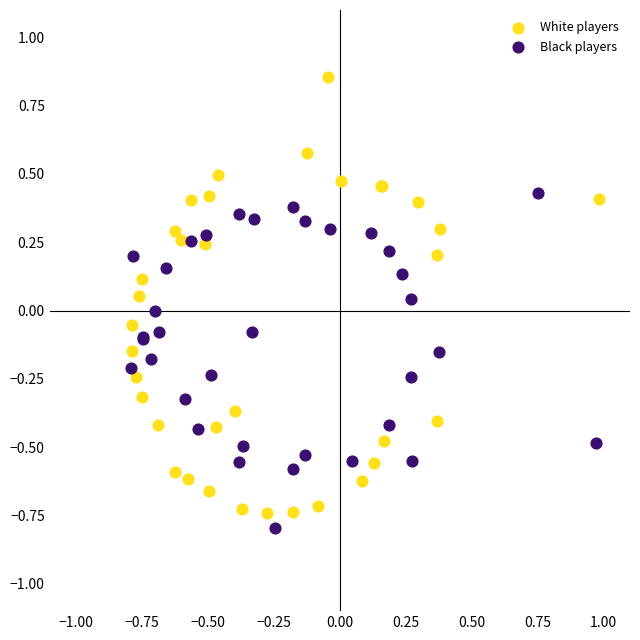

Which series has the widest spread of Y values?

White players